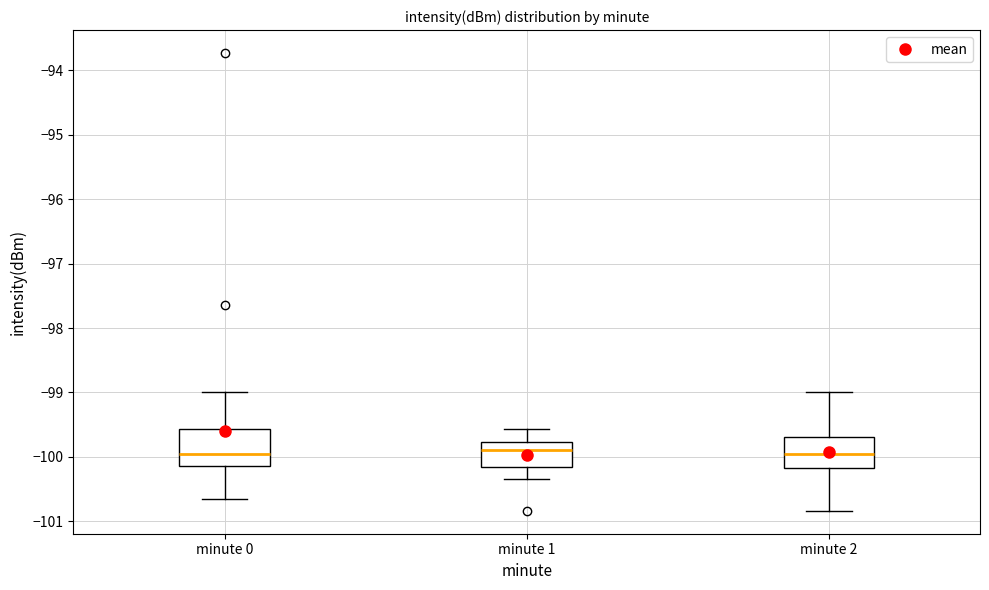

Reading left to right, transcribe this box plot: for each box, give where its median line is, the range the box spans, and where its two whiskers end, as read against the y-axis. The values are not printed on the chart, so give them approximately, as read against the axis.

minute 0: median -100.0, box -100.1 to -99.6, whiskers -100.6 to -99.0
minute 1: median -99.9, box -100.2 to -99.8, whiskers -100.3 to -99.6
minute 2: median -100.0, box -100.2 to -99.7, whiskers -100.8 to -99.0